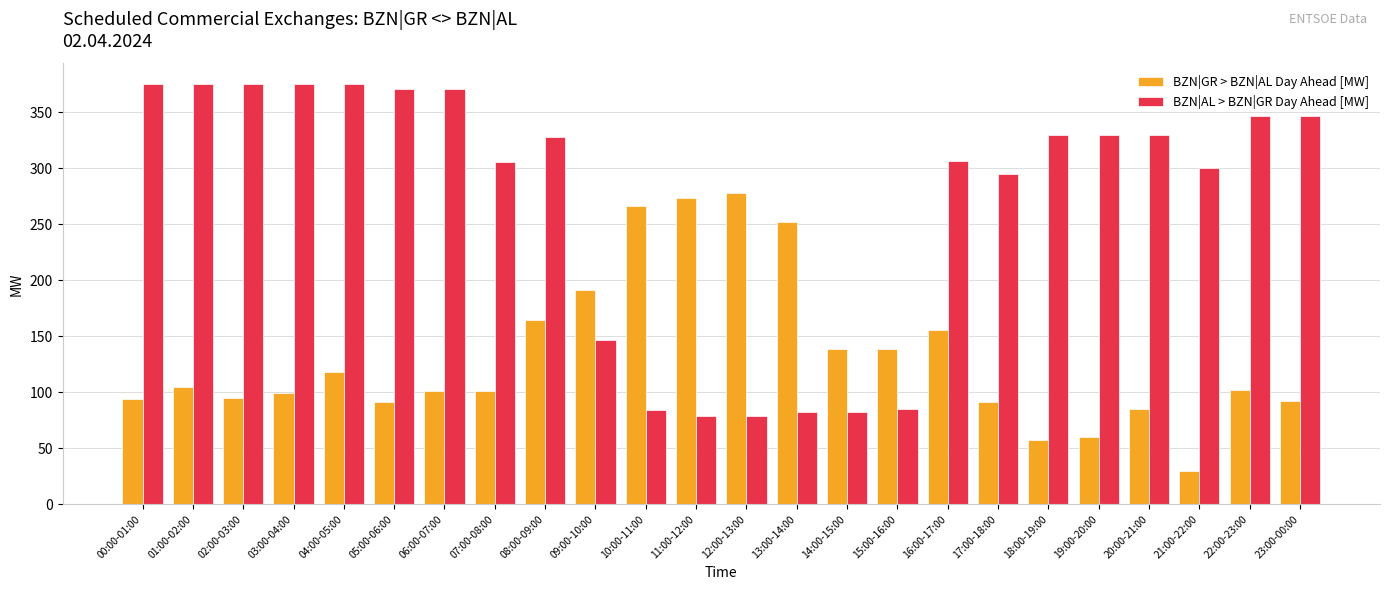

What position from the right is 06:00-07:00?

18